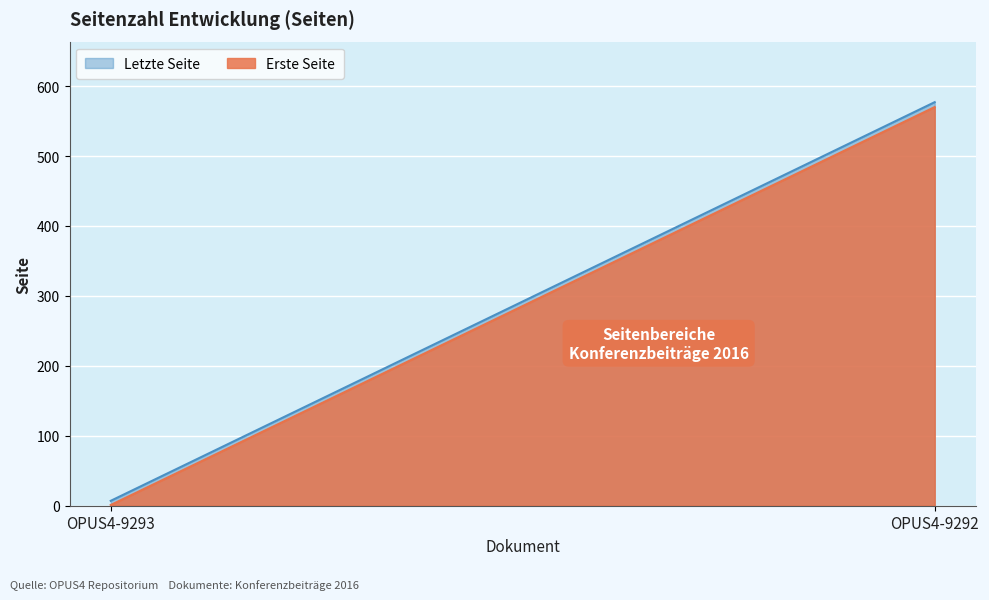

What are all the series names shown in the legend?

Letzte Seite, Erste Seite